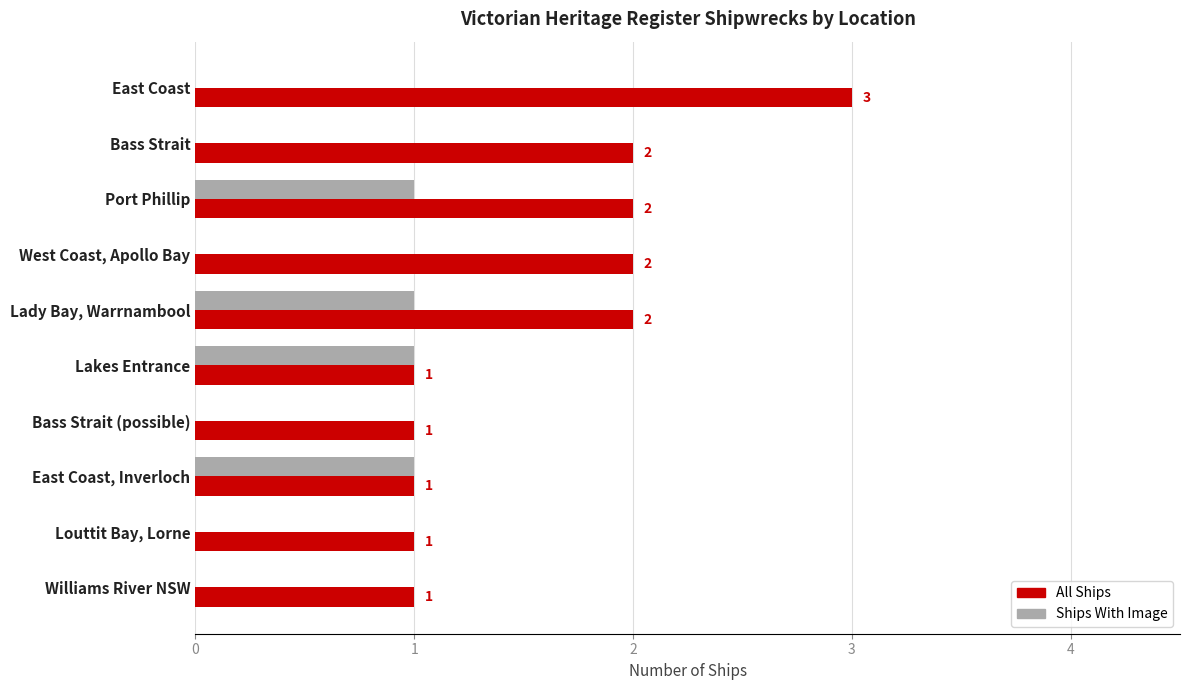

What is the maximum value shown in the chart?

3